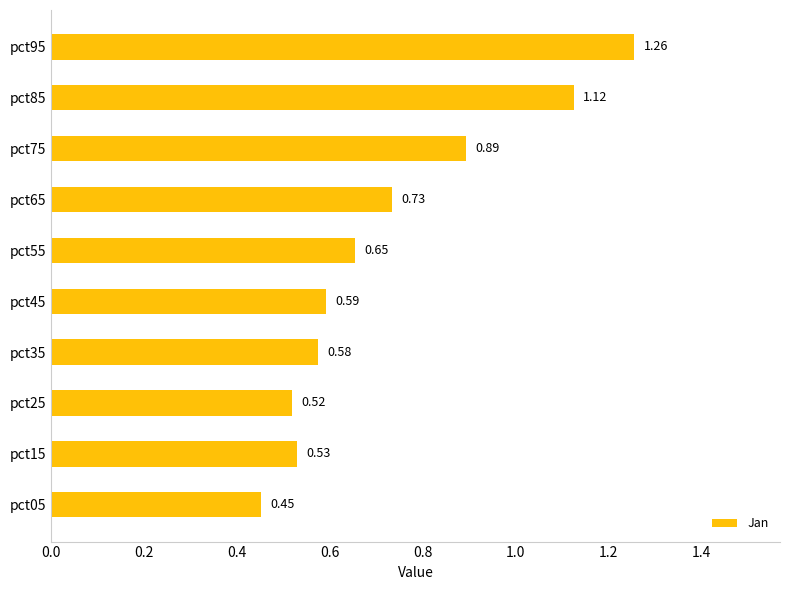

What is the difference between the values at pct75 and pct95?

0.4